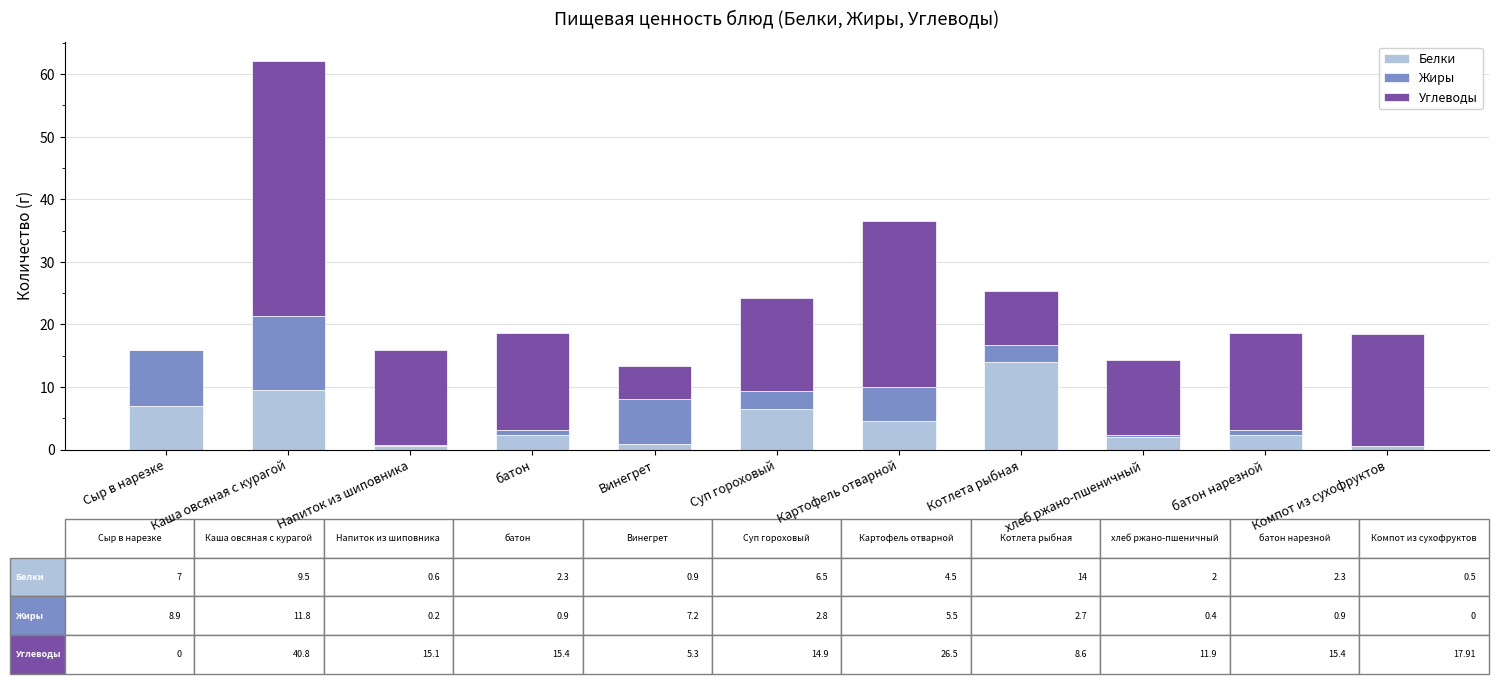

What is the total value across all series at Котлета рыбная?

25.3